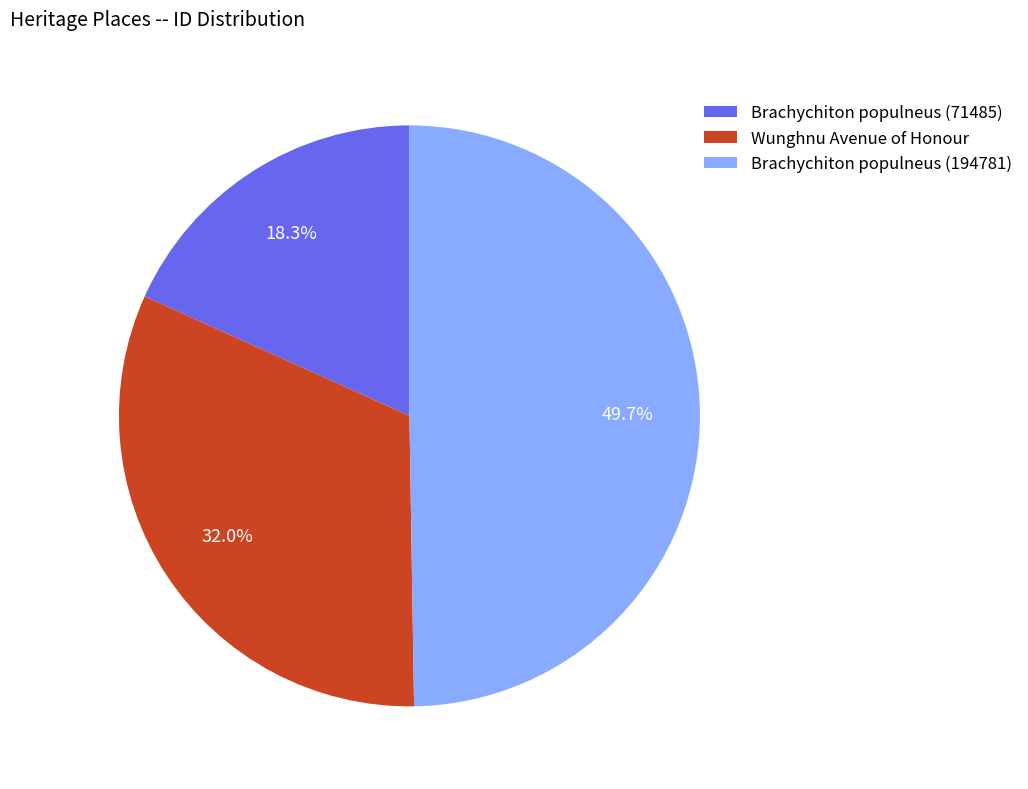

Is the sum of Brachychiton populneus (194781) and Brachychiton populneus (71485) greater than half?

Yes